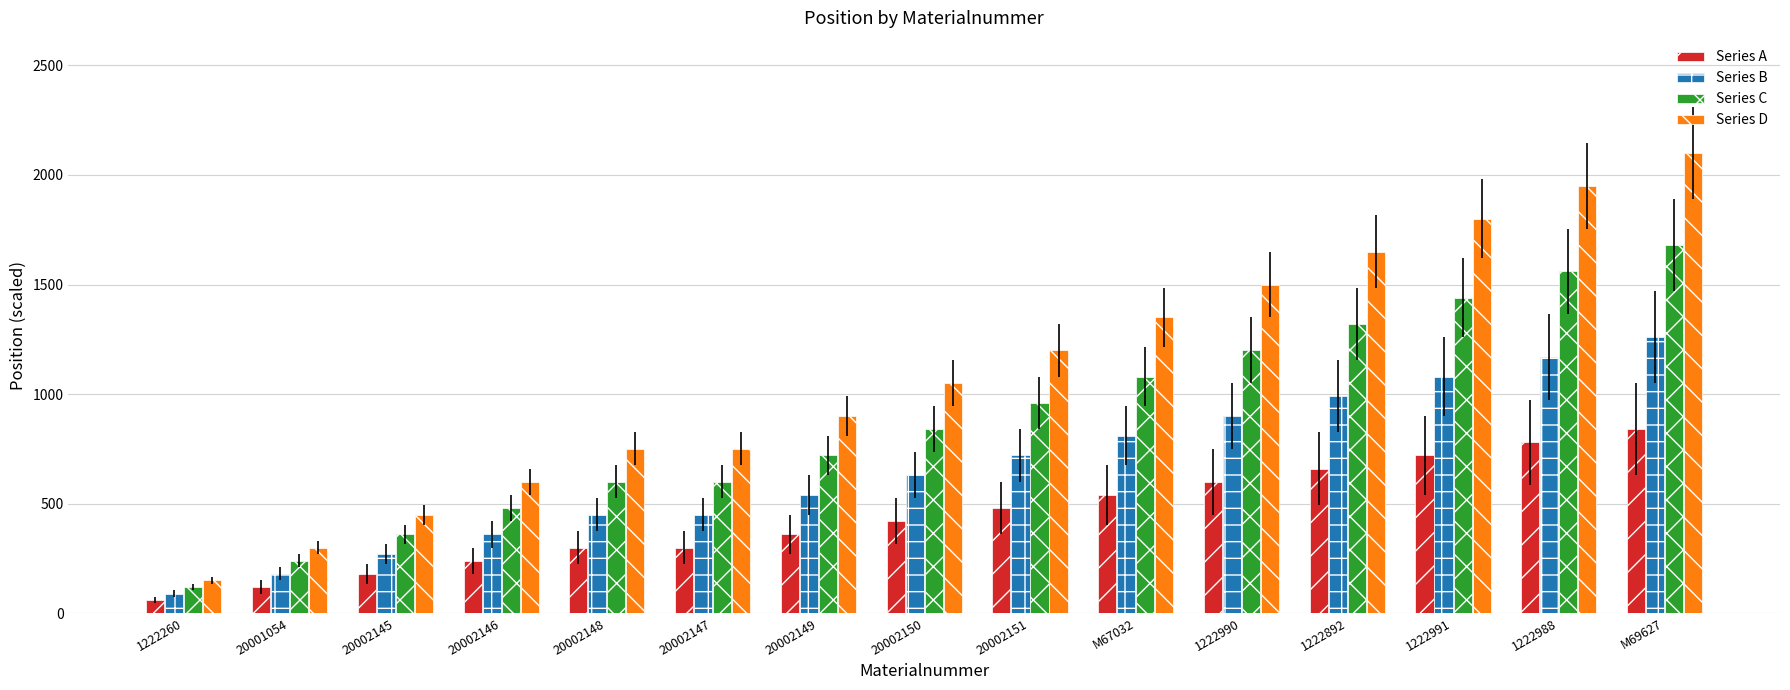

What is the lowest value of the Series B series?

90